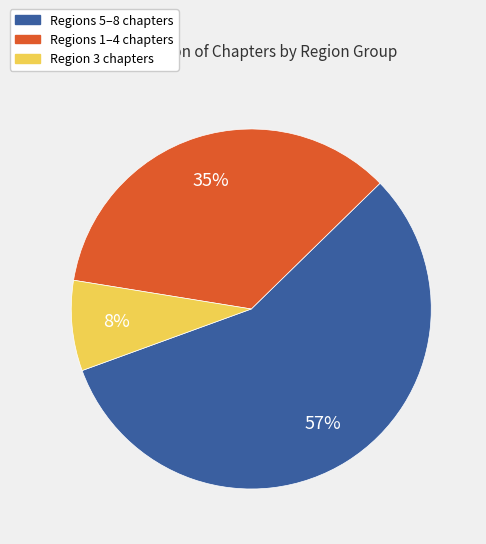

To the nearest percent, what is the difference between the largest and smallest slice percentages?

49%